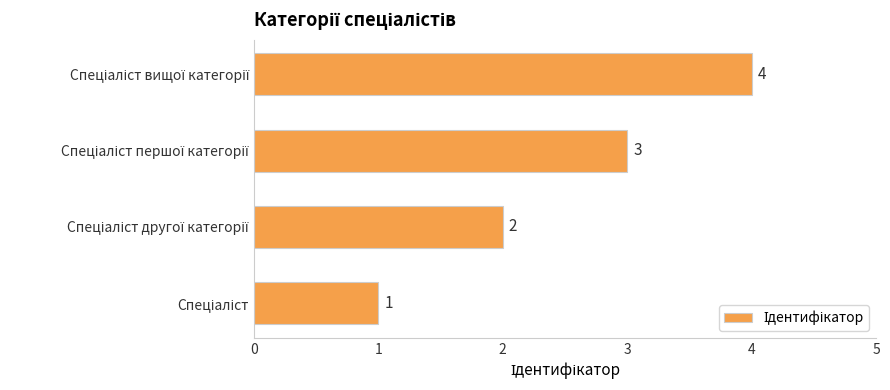

What is the greatest value displayed?

4